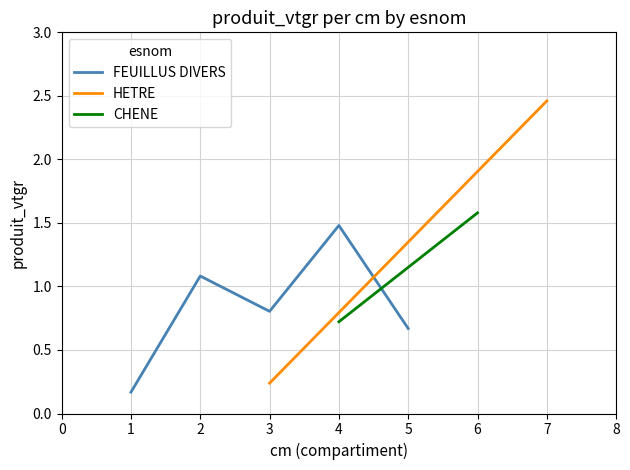

List the labels in order of FEUILLUS DIVERS value, largest first.

4, 2, 3, 5, 1